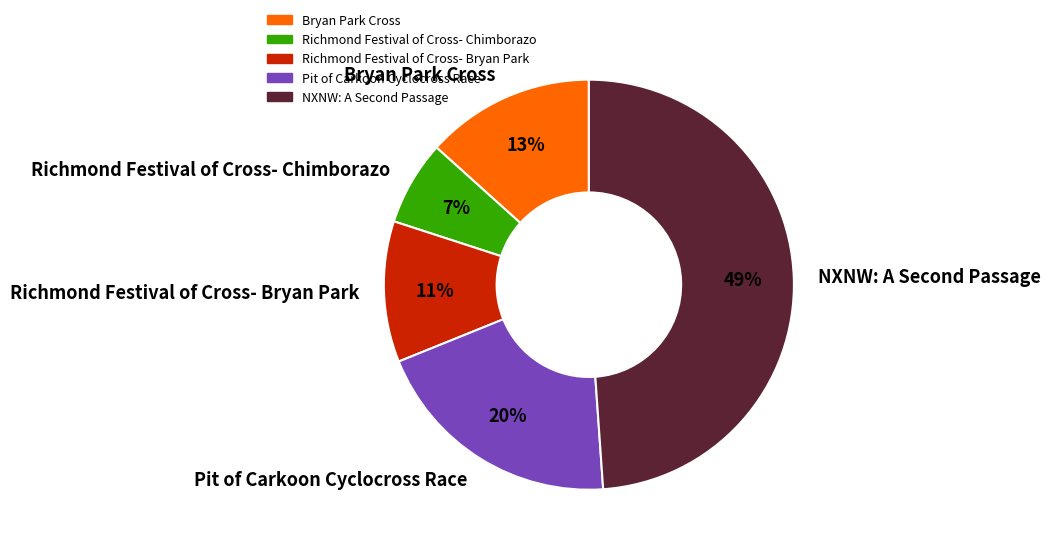

Which slice is the smallest?

Richmond Festival of Cross- Chimborazo